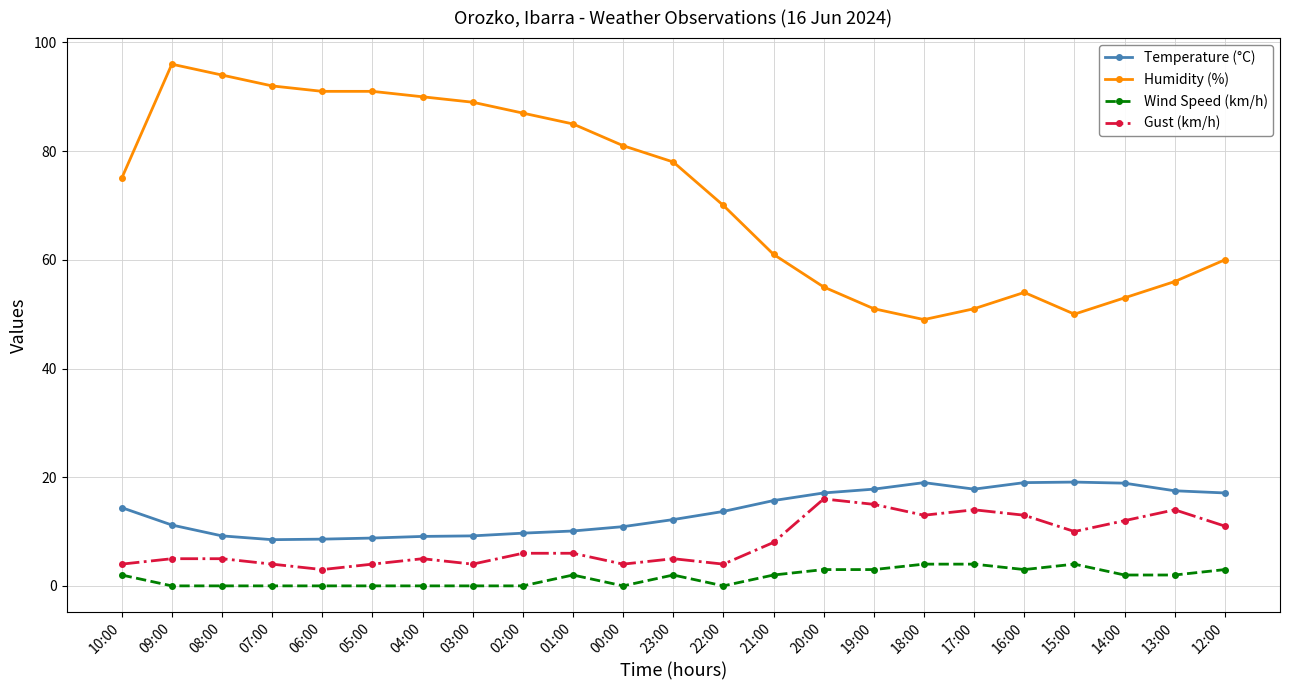

How many values in the Temperature (°C) series exceed 13?

12